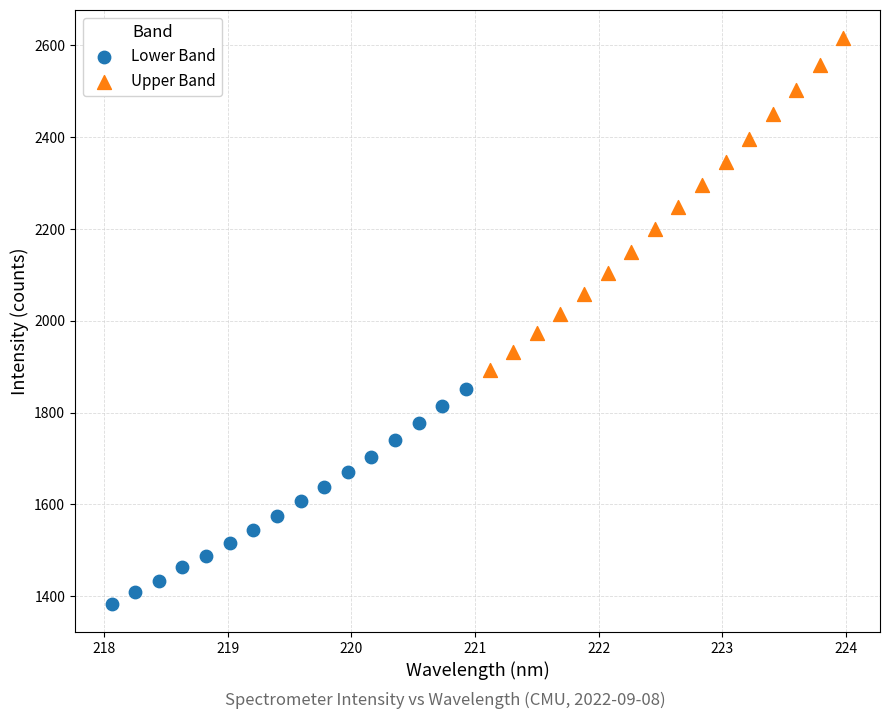

Which series has the largest Y range (max minus min)?

Upper Band